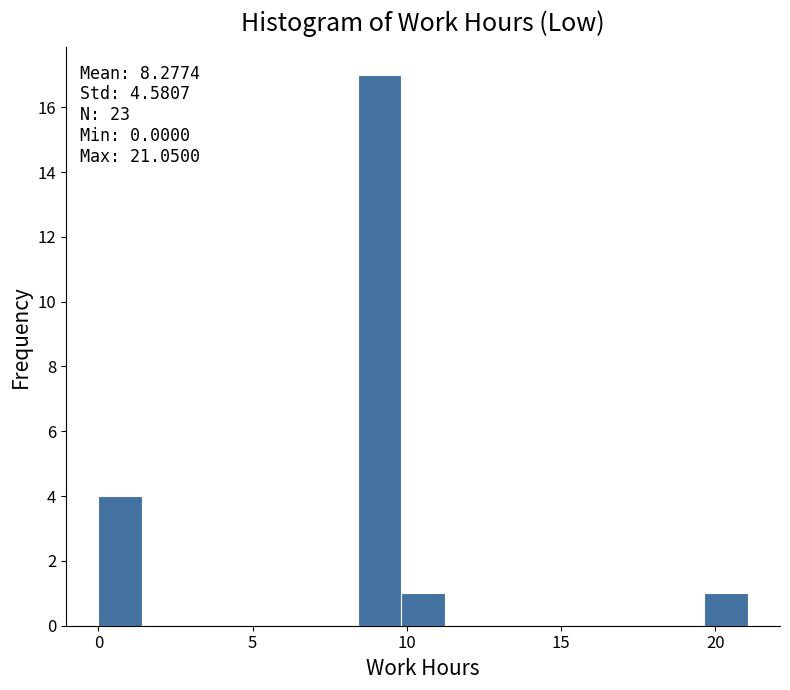

Around what value on the x-axis is the tallest bar? Give the approximate position of its centre, as read against the axis.

9.0